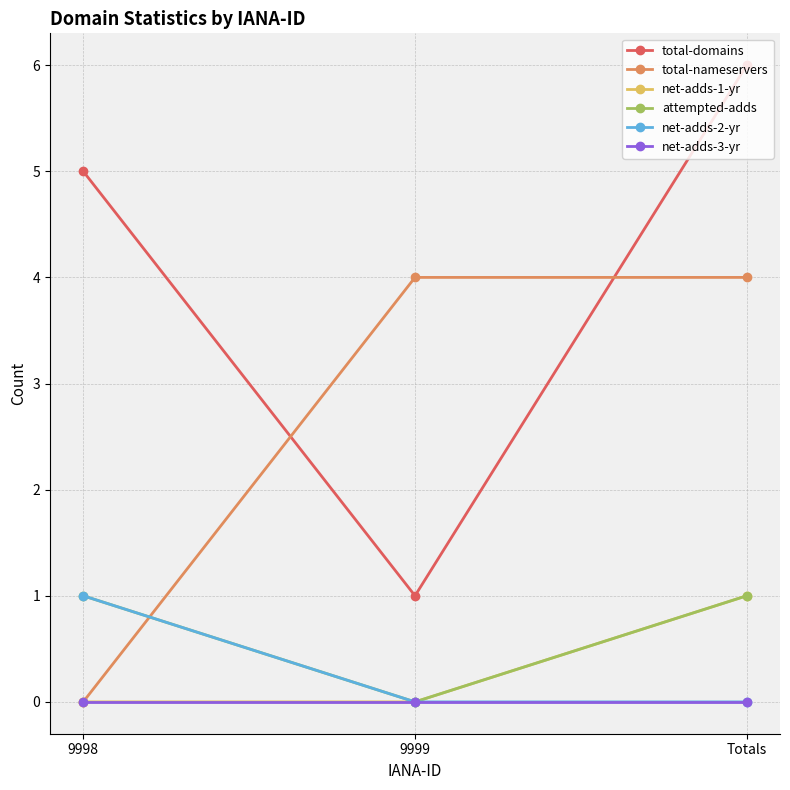

What are all the series names shown in the legend?

total-domains, total-nameservers, net-adds-1-yr, attempted-adds, net-adds-2-yr, net-adds-3-yr